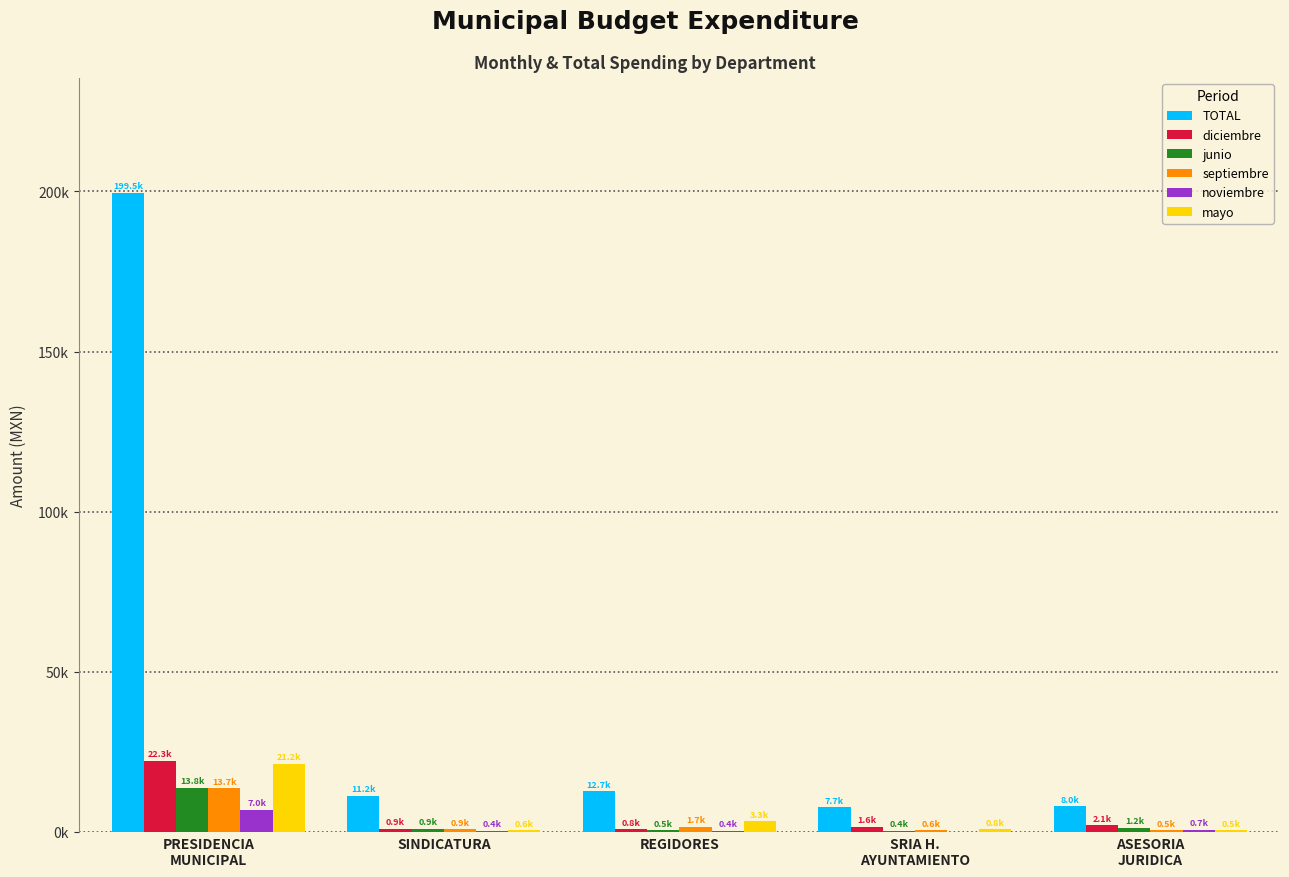

What is the difference between the second highest and minimum values in the septiembre series?

1221.3